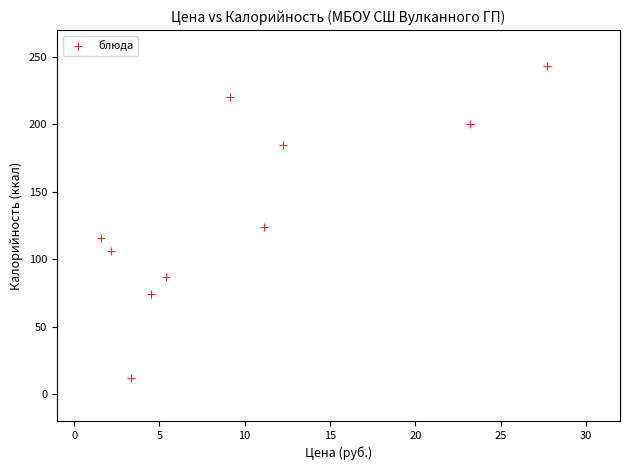

What is the range of X values (max minus min)?

26.1